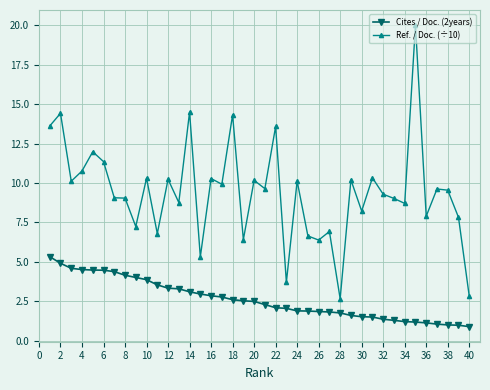

What is the value of the Ref. / Doc. (÷10) point at the 4th from the left?

10.8